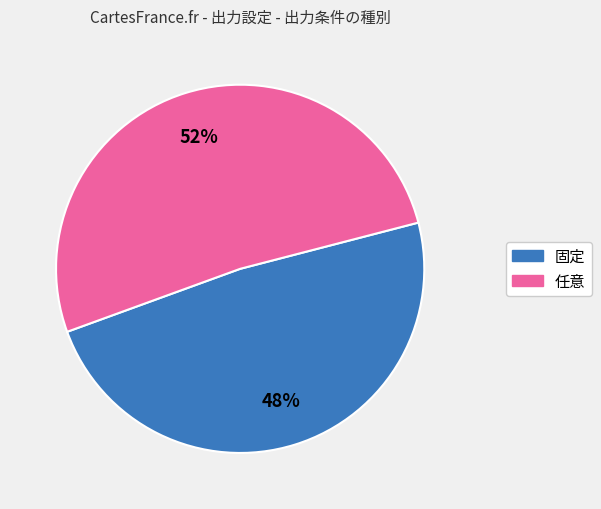

Is it true that 任意 is 66% of the pie?

False